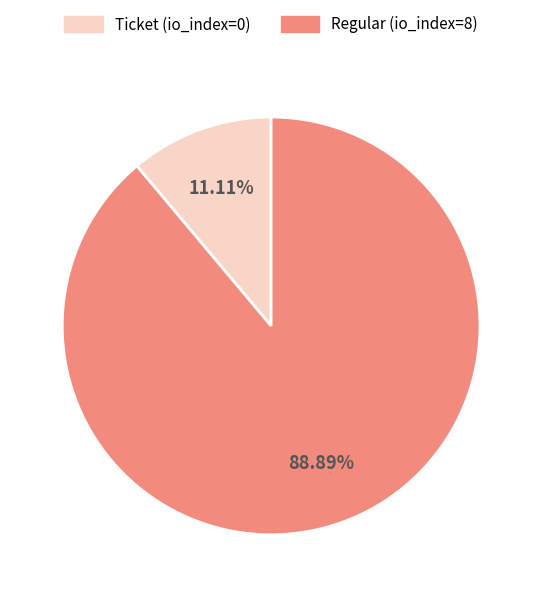

Rank the categories by value from highest to lowest.

Regular (io_index=8), Ticket (io_index=0)